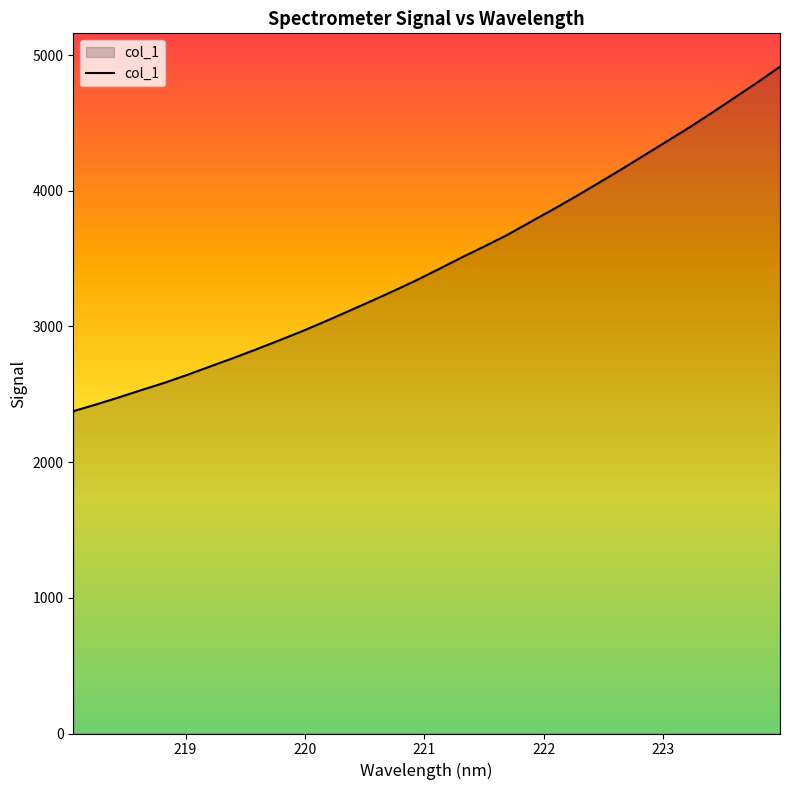

What is the difference between the maximum and minimum values?

2539.1